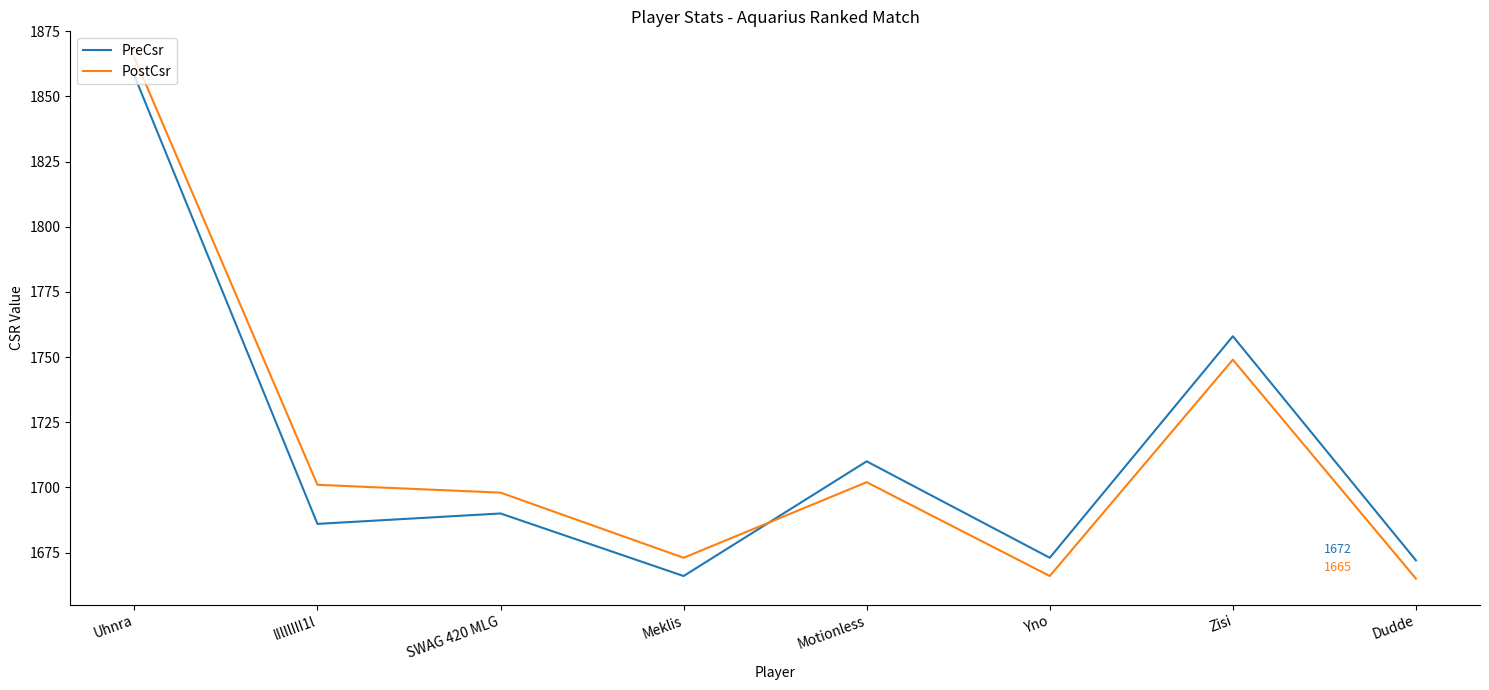

In PostCsr, how many points are higher than both neighbors (excluding endpoints)?

2